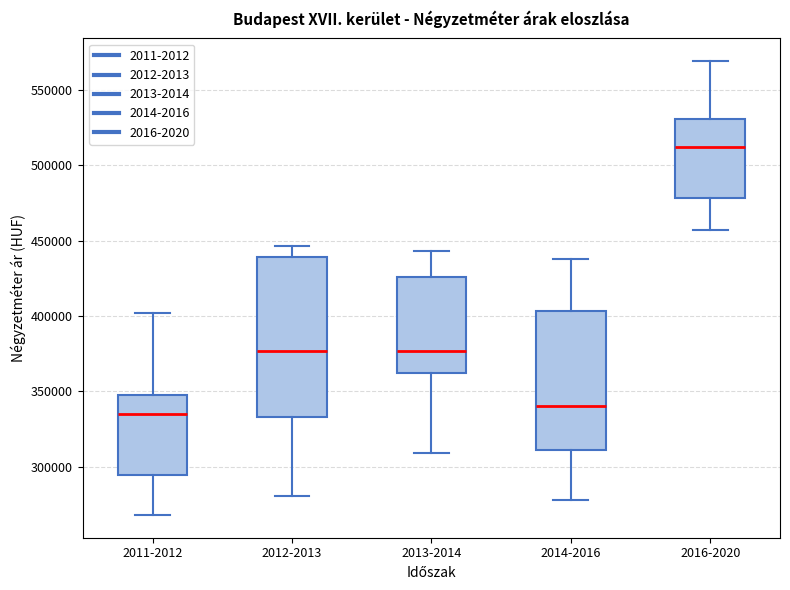

Reading left to right, transcribe this box plot: for each box, give where its median line is, the range the box spans, and where its two whiskers end, as read against the y-axis. The values are not printed on the chart, so give them approximately, as read against the axis.

2011-2012: median 335000, box 295000 to 350000, whiskers 270000 to 400000
2012-2013: median 375000, box 335000 to 440000, whiskers 280000 to 445000
2013-2014: median 375000, box 360000 to 425000, whiskers 310000 to 445000
2014-2016: median 340000, box 310000 to 405000, whiskers 280000 to 440000
2016-2020: median 510000, box 480000 to 530000, whiskers 455000 to 570000